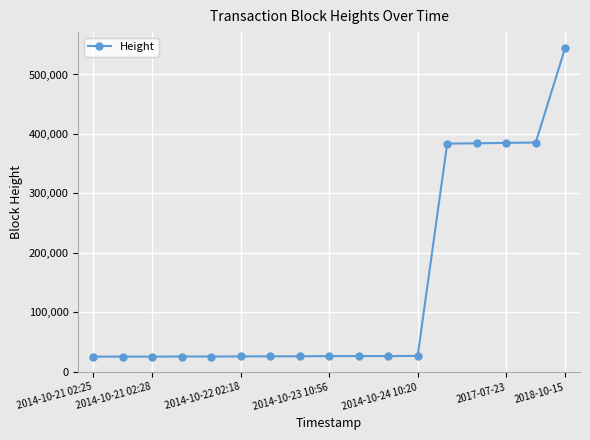

How many lines are shown in the chart?

1